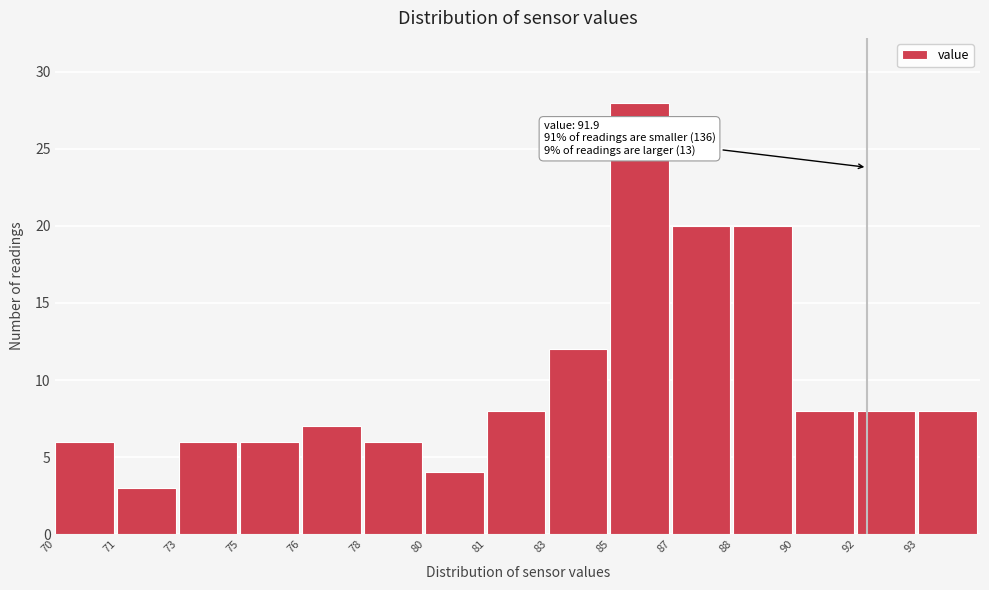

Reading left to right, list all the values displayed in this chart.

6	3	6	6	7	6	4	8	12	28	20	20	8	8	8